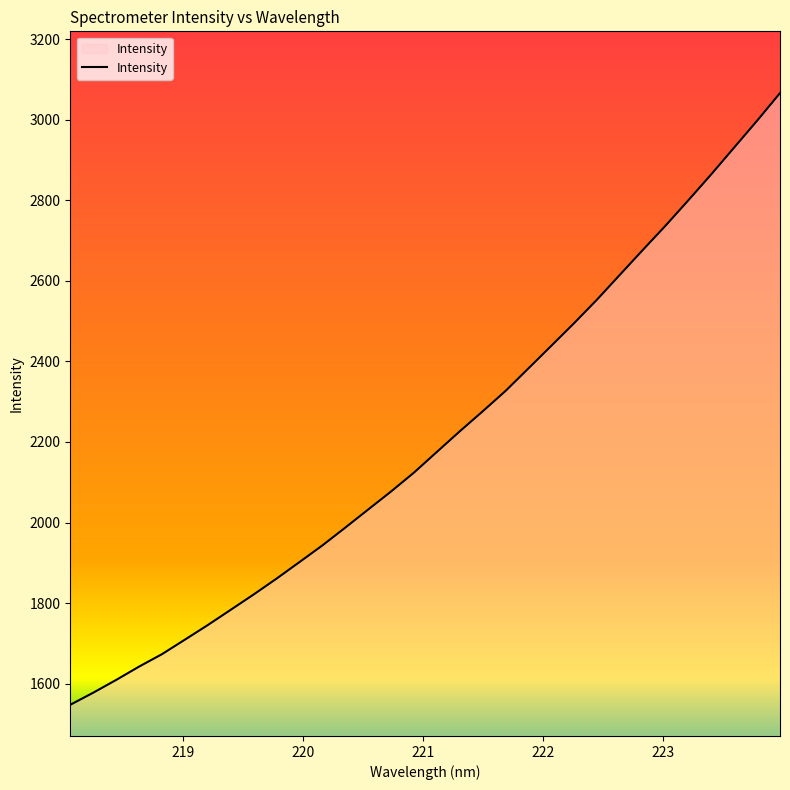

Reading left to right, what are all the values shown in this chart?

1547.7	1577.6	1609.3	1642.4	1673.3	1709.3	1745.6	1783.4	1821.4	1860.8	1901.8	1943.1	1987.3	2032.3	2077.1	2123.9	2175.2	2226.3	2275.9	2326.6	2382.5	2438.6	2495.0	2553.4	2615.0	2676.5	2737.3	2800.4	2864.8	2931.2	2997.5	3066.0